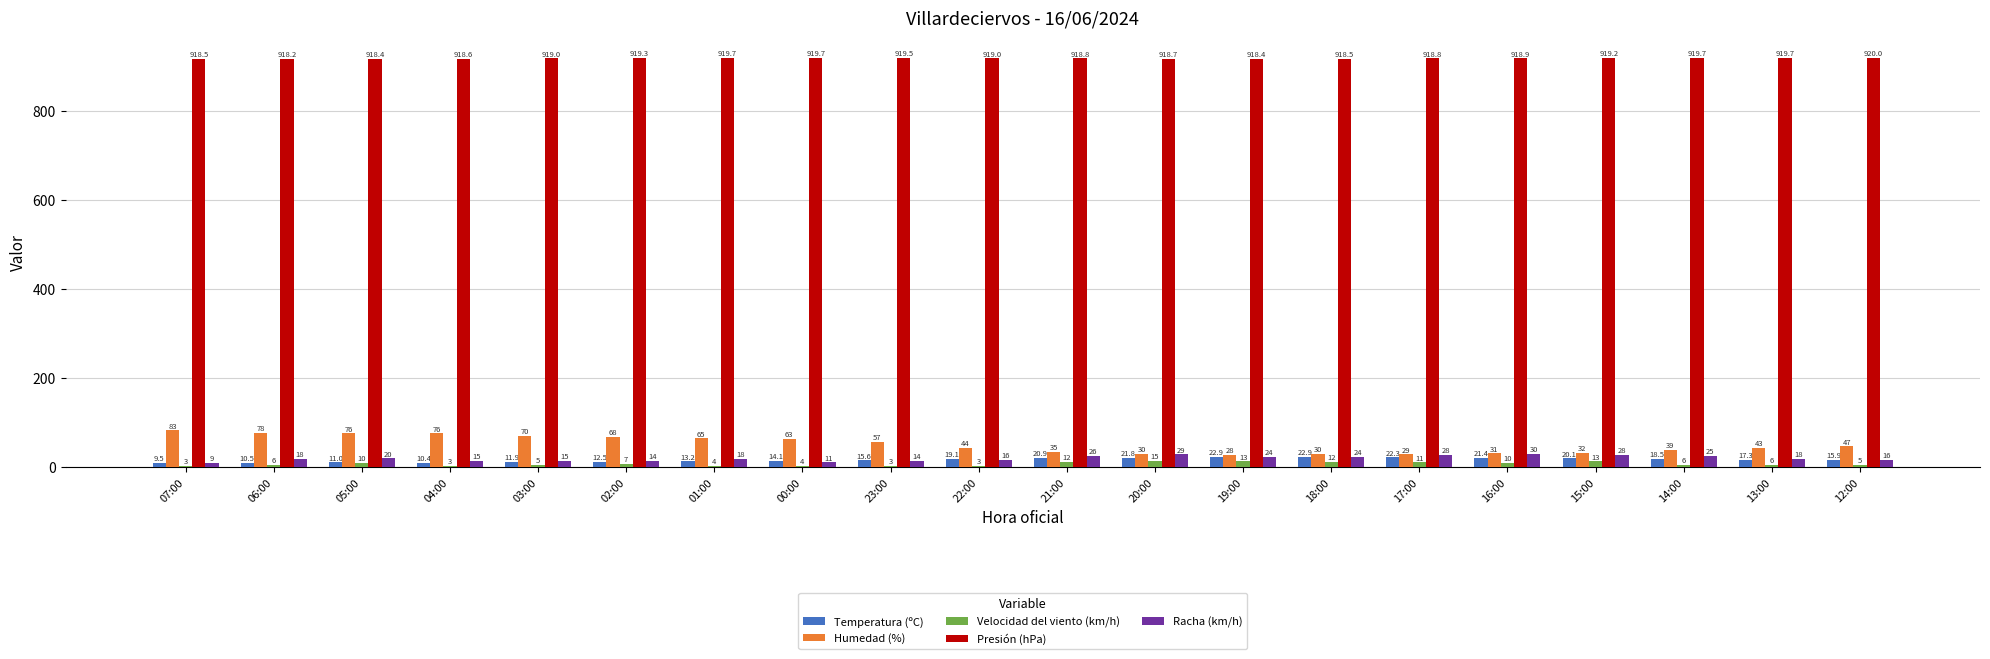

The value of Presión (hPa) at 16:00 is 918.9. True or false?

True